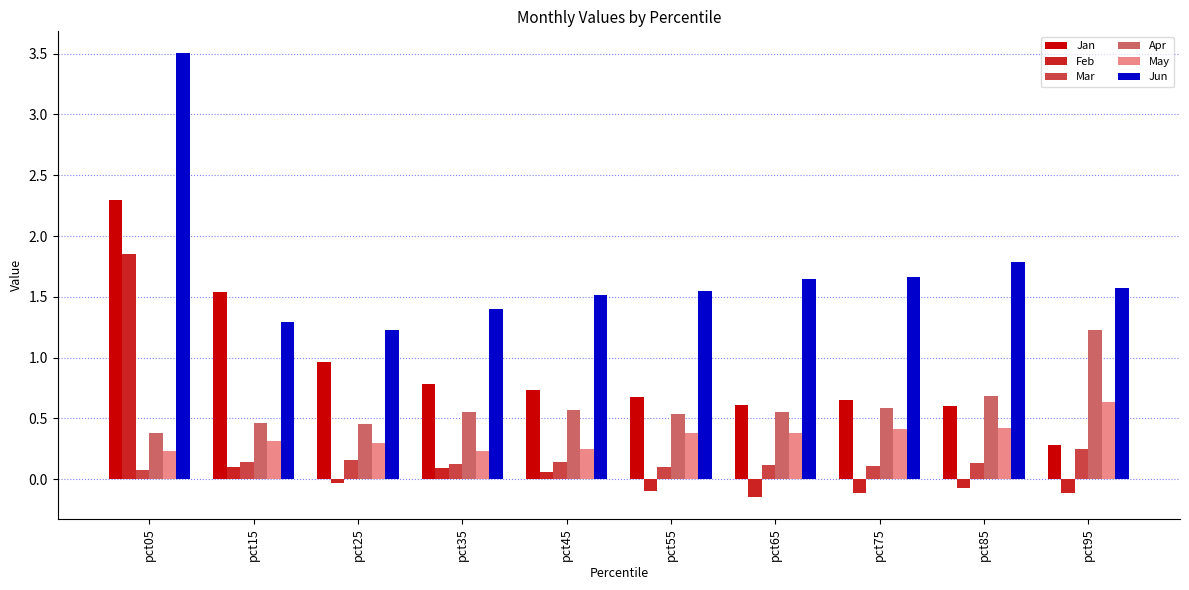

Rank the series at pct35 from lowest to highest value.

Feb, Mar, May, Apr, Jan, Jun